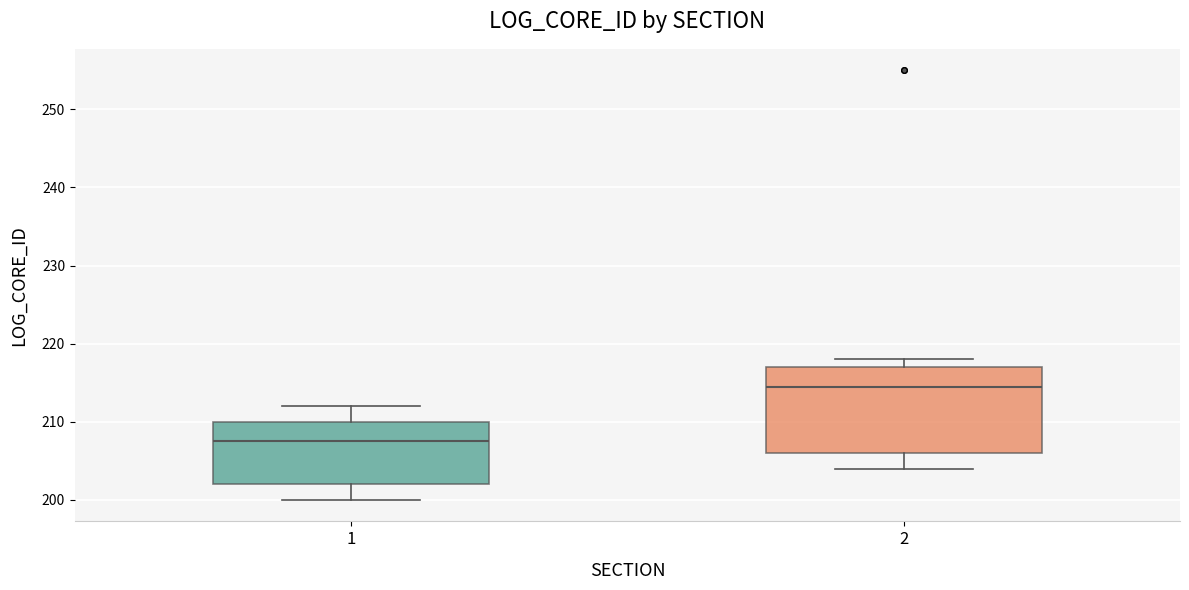

Comparing the boxes themselves (not the whiskers), which one is the tallest?

2